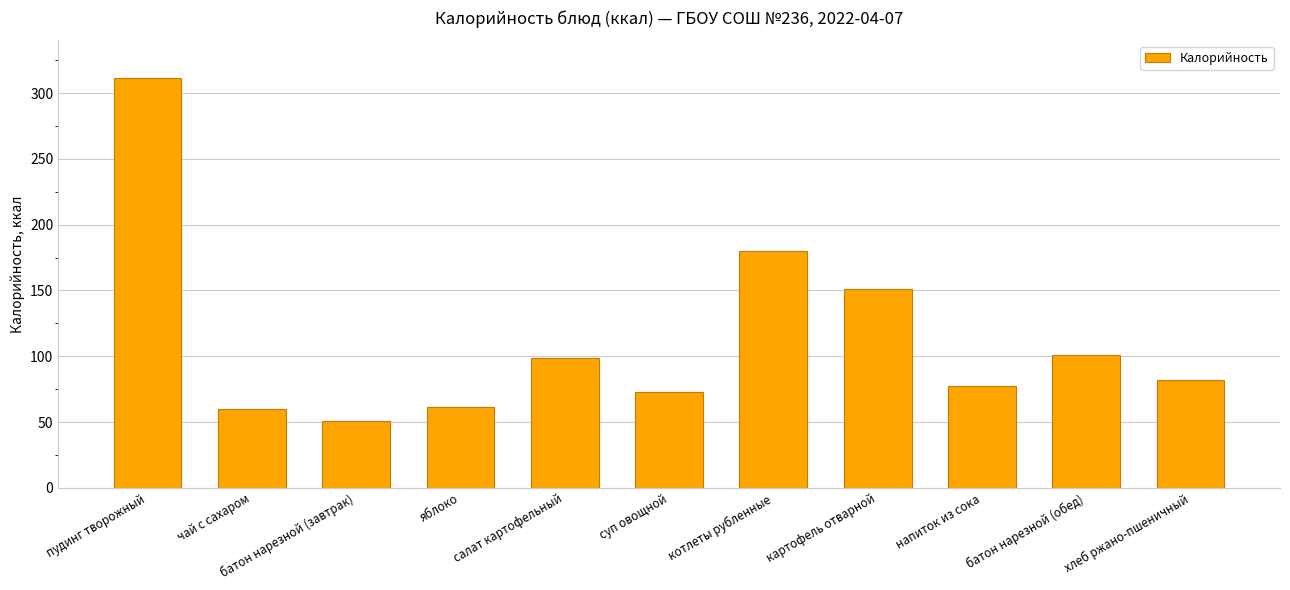

The value at пудинг творожный is 74.0. True or false?

False